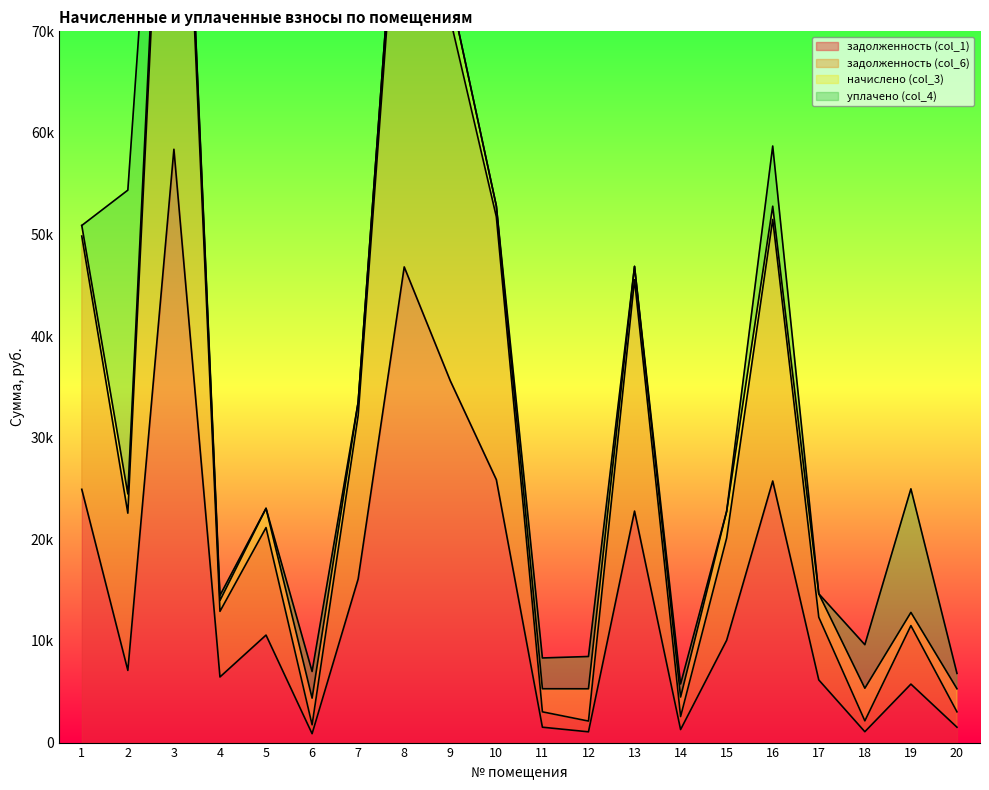

At which category does the chart reach its peak across all series?

3